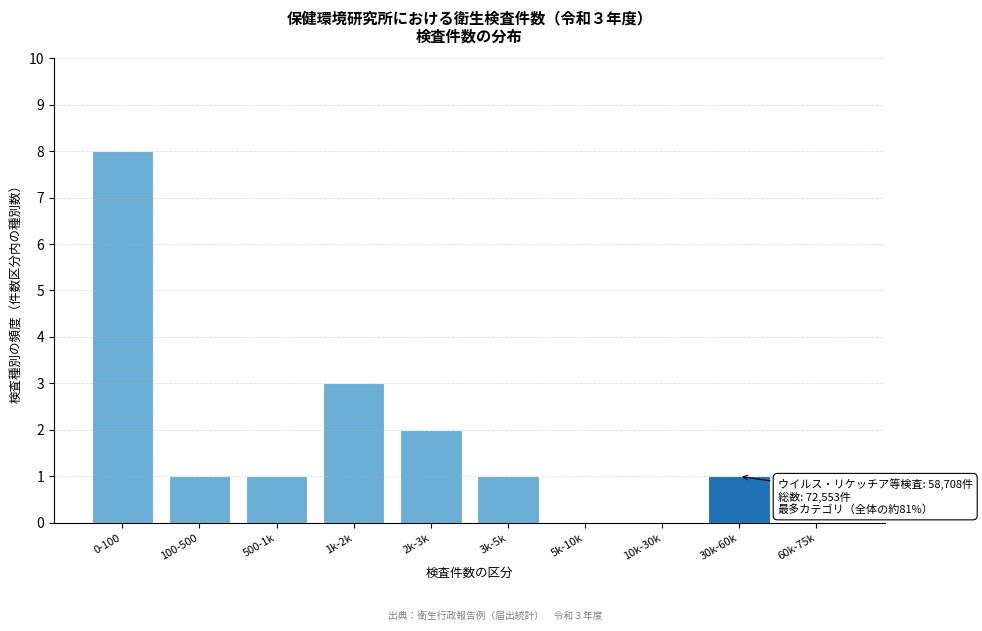

Reading left to right, transcribe all the data shown in this chart.

0-100=8	100-500=1	500-1k=1	1k-2k=3	2k-3k=2	3k-5k=1	5k-10k=0	10k-30k=0	30k-60k=1	60k-75k=0